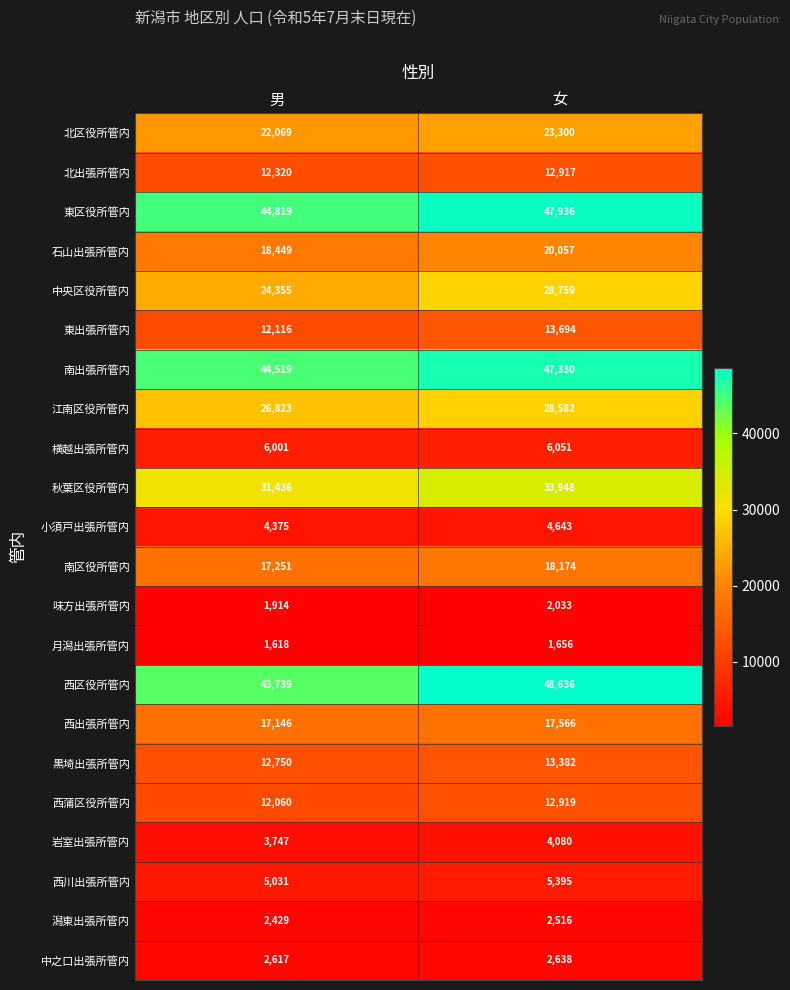

What is the highest value of the 西川出張所管内 series?

5395